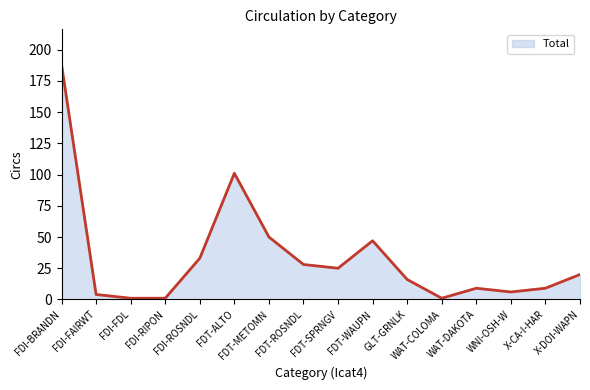

Where is the first local maximum?

FDT-ALTO